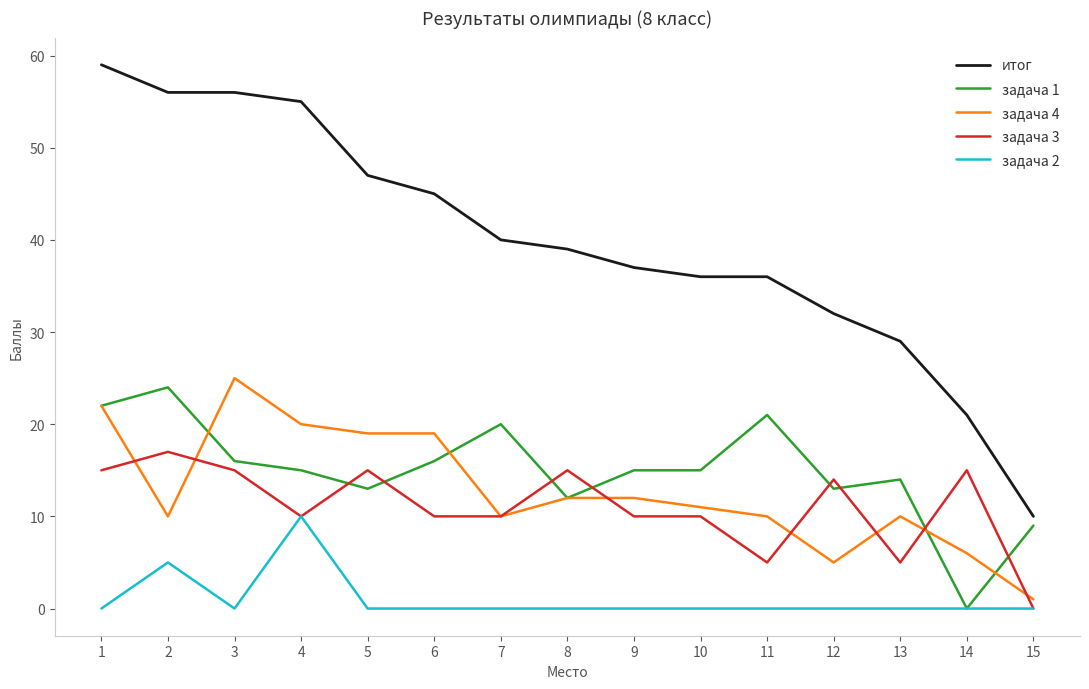

True or false: итог and задача 2 cross at least once.

False